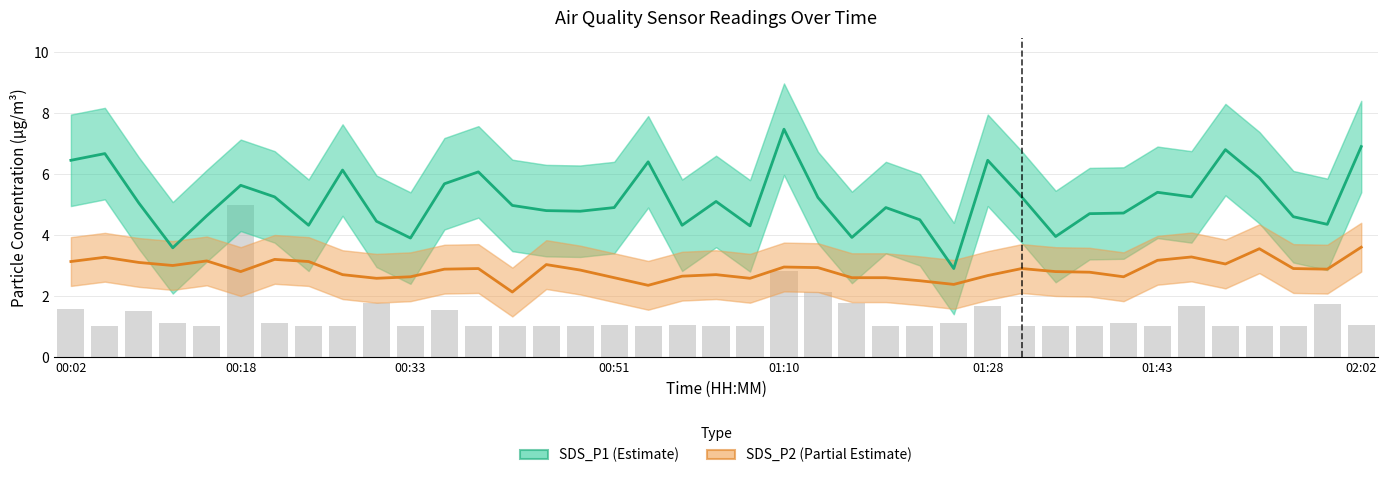

What is the maximum value shown in the chart?

7.5